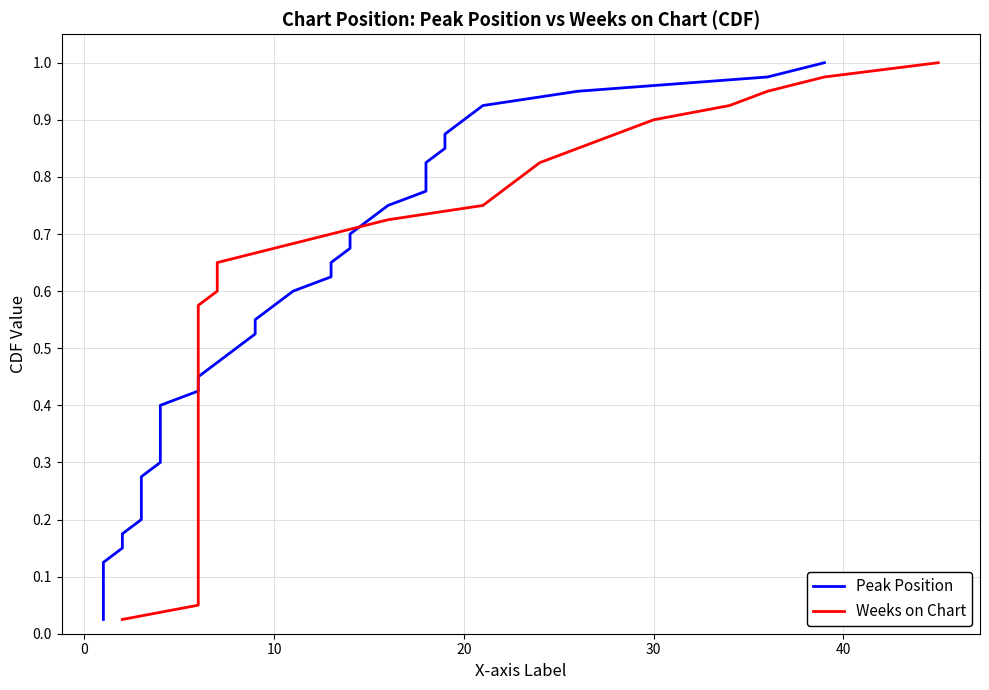

Reading left to right, what are all the values shown in this chart?

Peak Position: 0.0	0.1	0.1	0.1	0.1	0.1	0.2	0.2	0.2	0.2	0.3	0.3	0.3	0.3	0.4	0.4	0.4	0.5	0.5	0.5	0.5	0.6	0.6	0.6	0.6	0.7	0.7	0.7	0.7	0.8	0.8	0.8	0.8	0.8	0.9	0.9	0.9	0.9	1.0	1.0
Weeks on Chart: 0.0	0.1	0.1	0.1	0.1	0.1	0.2	0.2	0.2	0.2	0.3	0.3	0.3	0.3	0.4	0.4	0.4	0.5	0.5	0.5	0.5	0.6	0.6	0.6	0.6	0.7	0.7	0.7	0.7	0.8	0.8	0.8	0.8	0.8	0.9	0.9	0.9	0.9	1.0	1.0